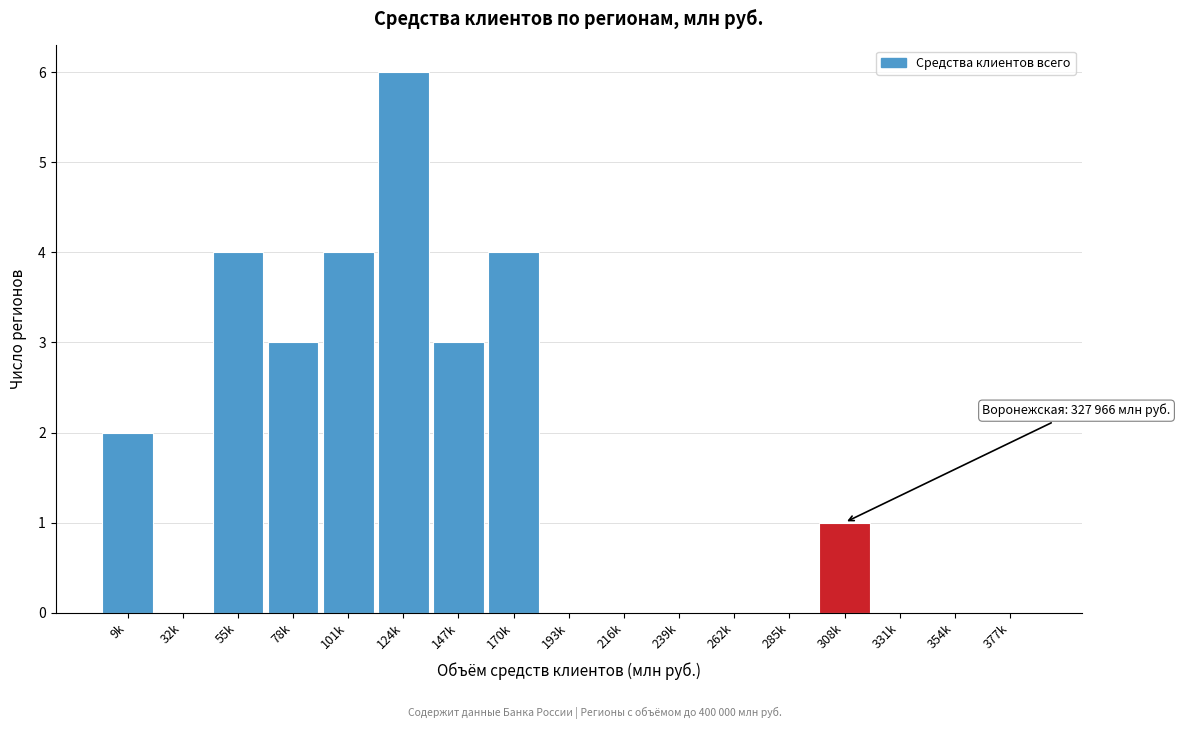

Reading right to left, list all the values displayed in this chart.

377k=0	354k=0	331k=0	308k=1	285k=0	262k=0	239k=0	216k=0	193k=0	170k=4	147k=3	124k=6	101k=4	78k=3	55k=4	32k=0	9k=2